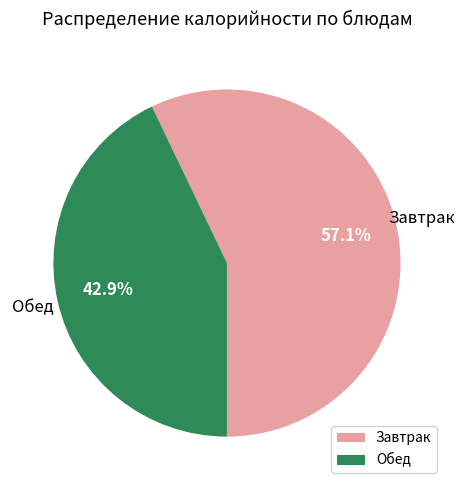

Which has a higher value, Обед or Завтрак?

Завтрак